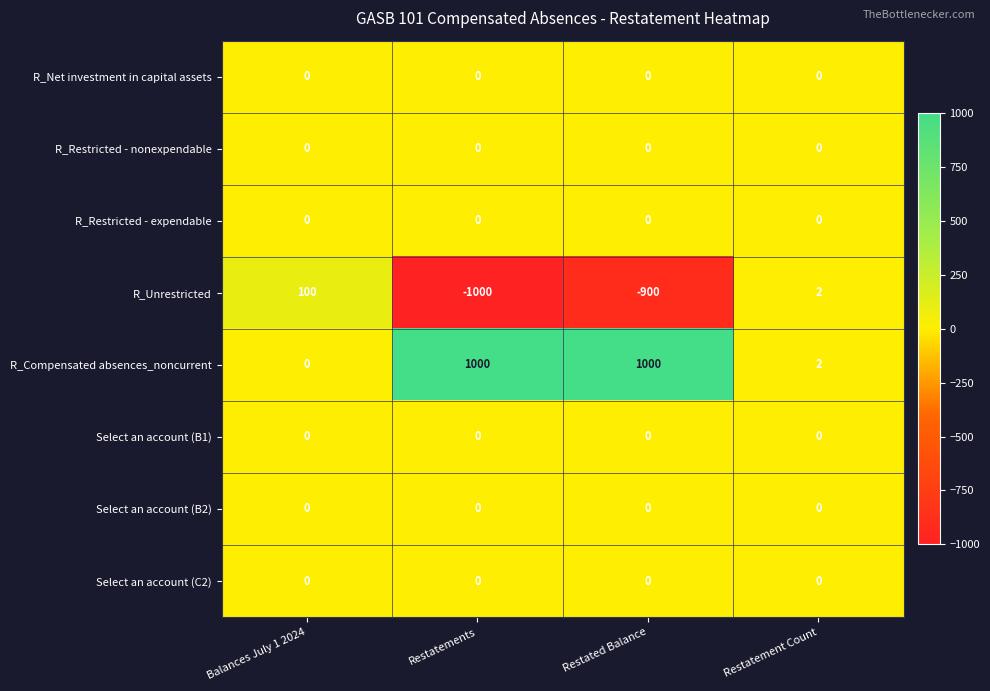

What is the total value across all series at Restatement Count?

4